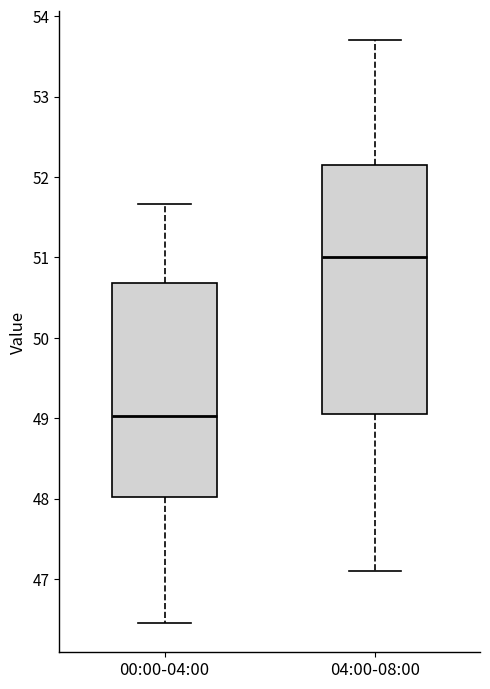

Reading left to right, transcribe this box plot: for each box, give where its median line is, the range the box spans, and where its two whiskers end, as read against the y-axis. The values are not printed on the chart, so give them approximately, as read against the axis.

00:00-04:00: median 49.0, box 48.0 to 50.7, whiskers 46.5 to 51.7
04:00-08:00: median 51.0, box 49.1 to 52.2, whiskers 47.1 to 53.7